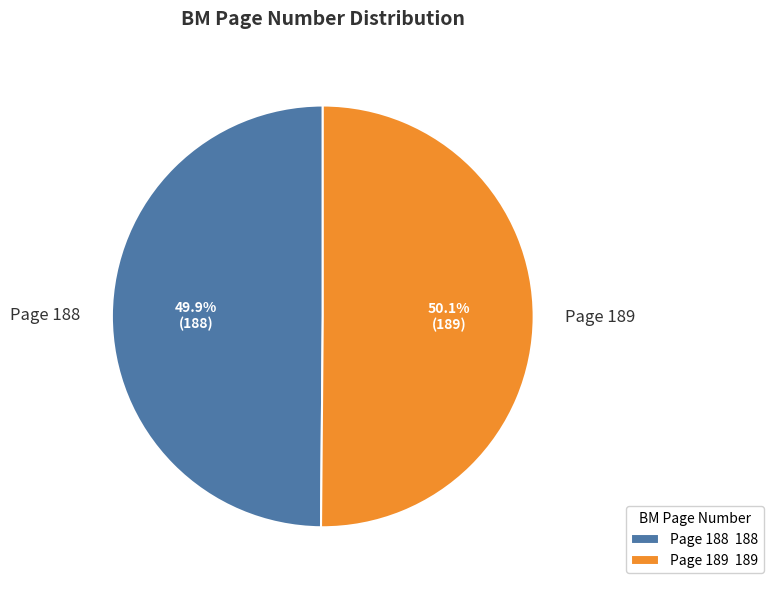

Approximately how many times larger is the value at Page 189 compared to Page 188?

1.0